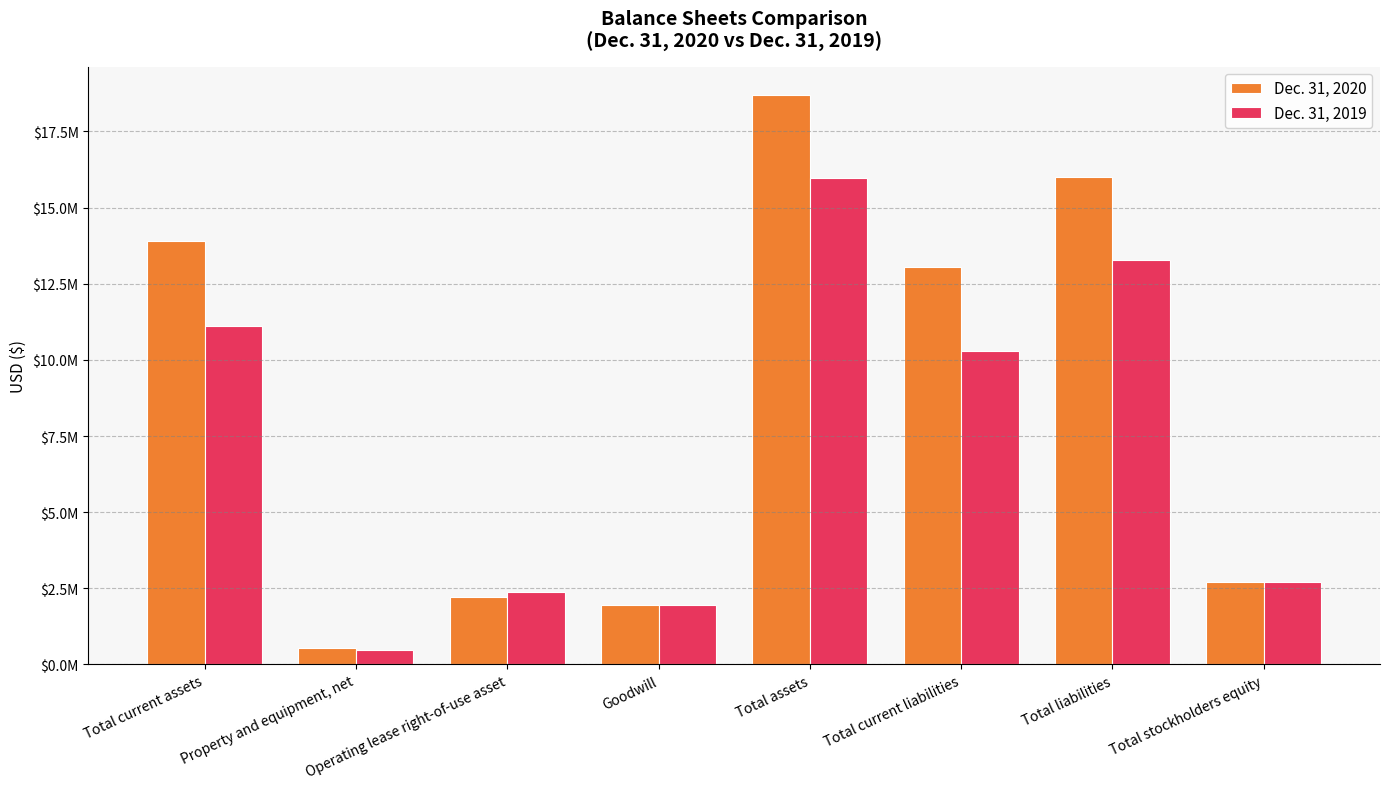

What are all the series names shown in the legend?

Dec. 31, 2020, Dec. 31, 2019